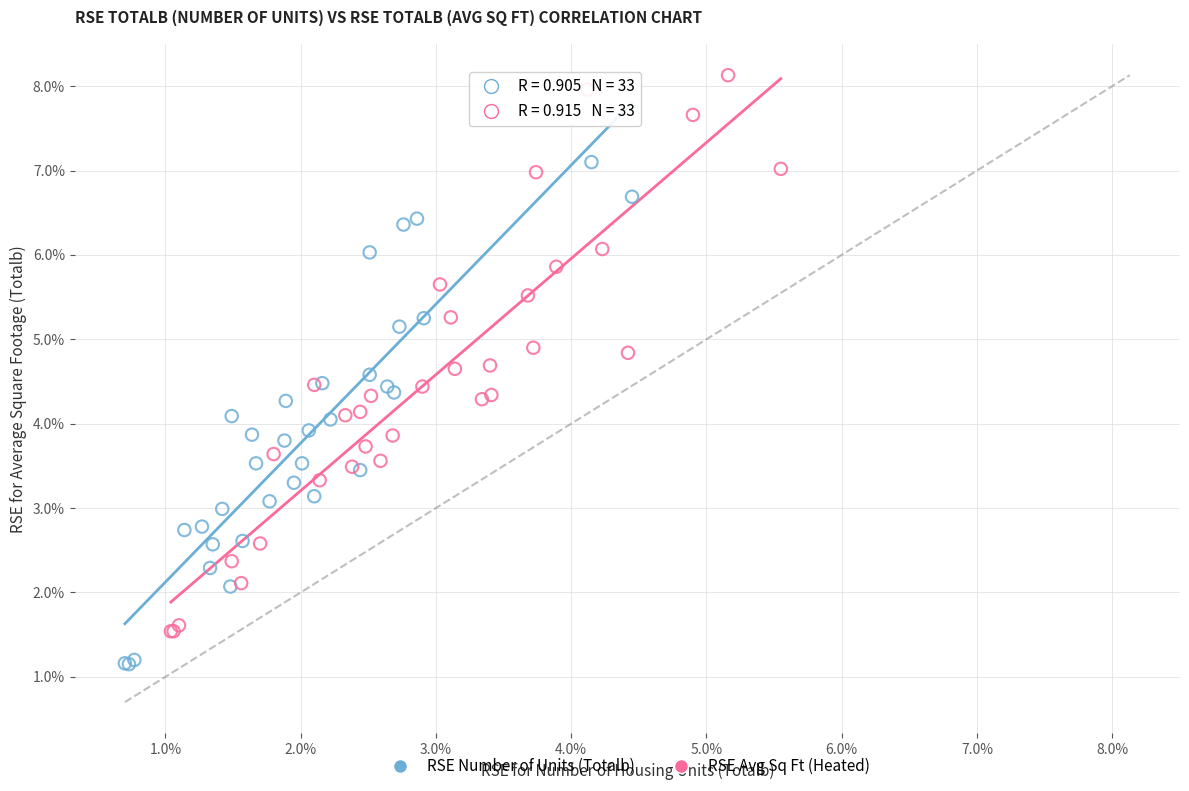

Which series reaches the maximum Y coordinate?

RSE Avg Sq Ft (Heated)